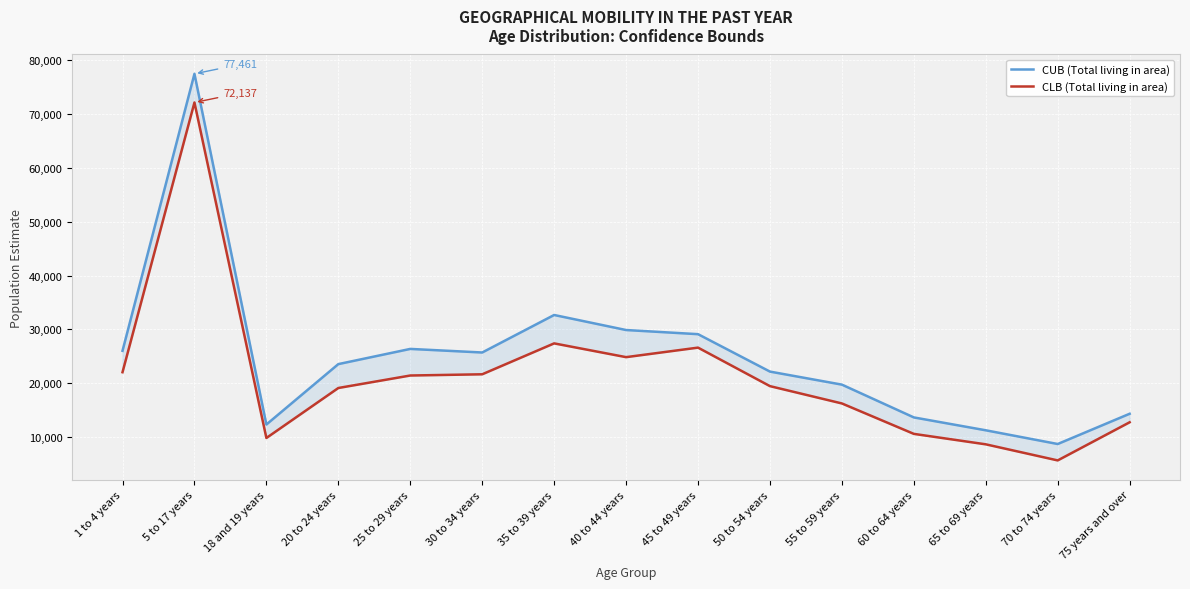

What is the sum of all CUB (Total living in area) values?

373161